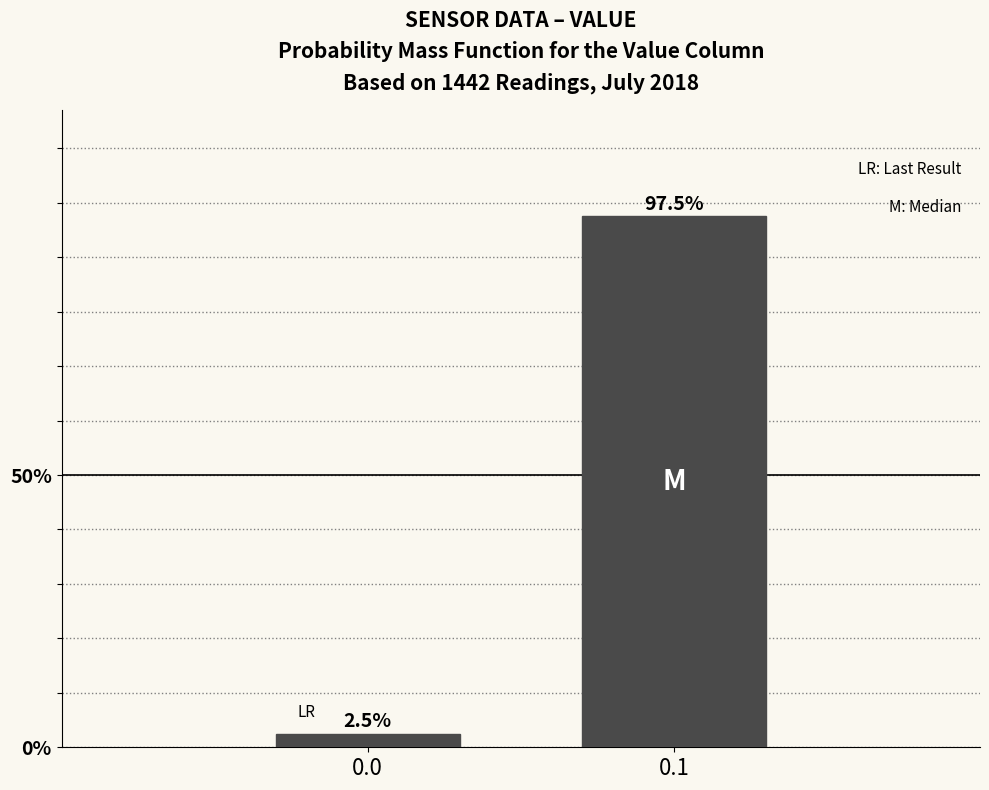

Reading left to right, list all the values displayed in this chart.

0.0=2.5	0.1=97.5